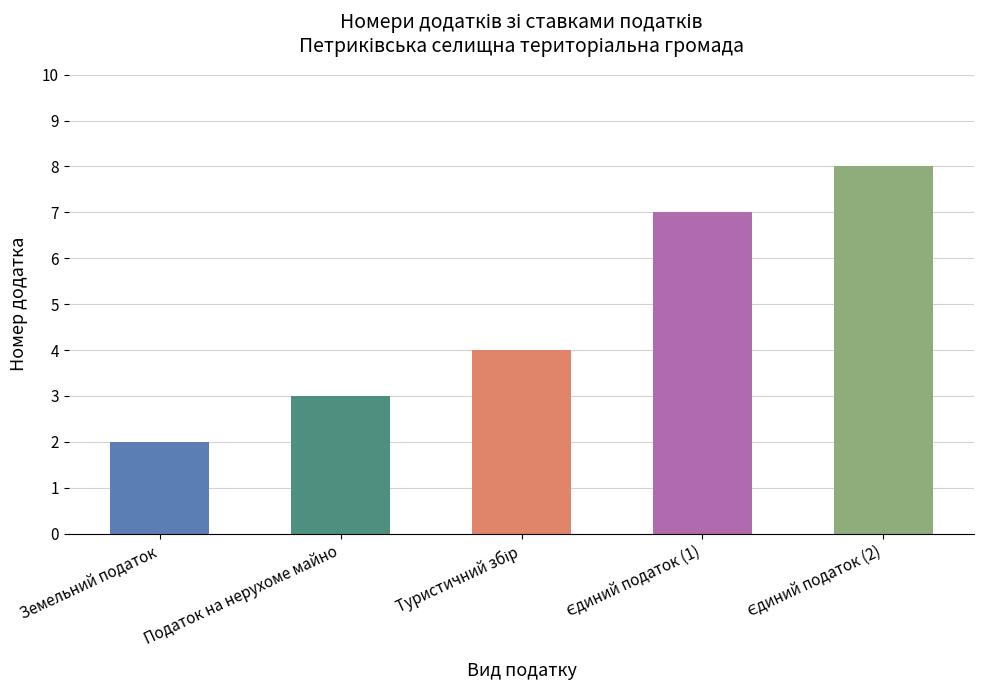

What is the minimum value shown in the chart?

2